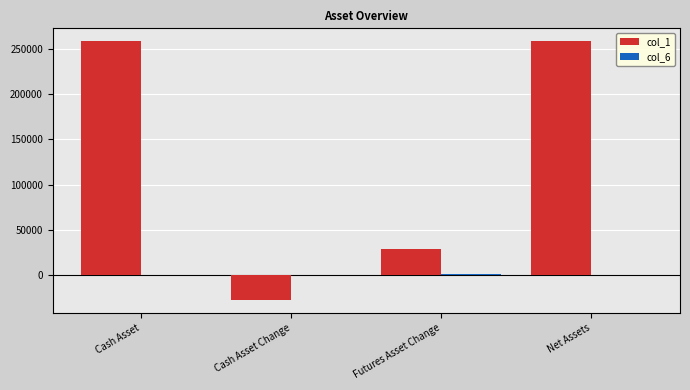

Which series has the largest total across all categories?

col_1